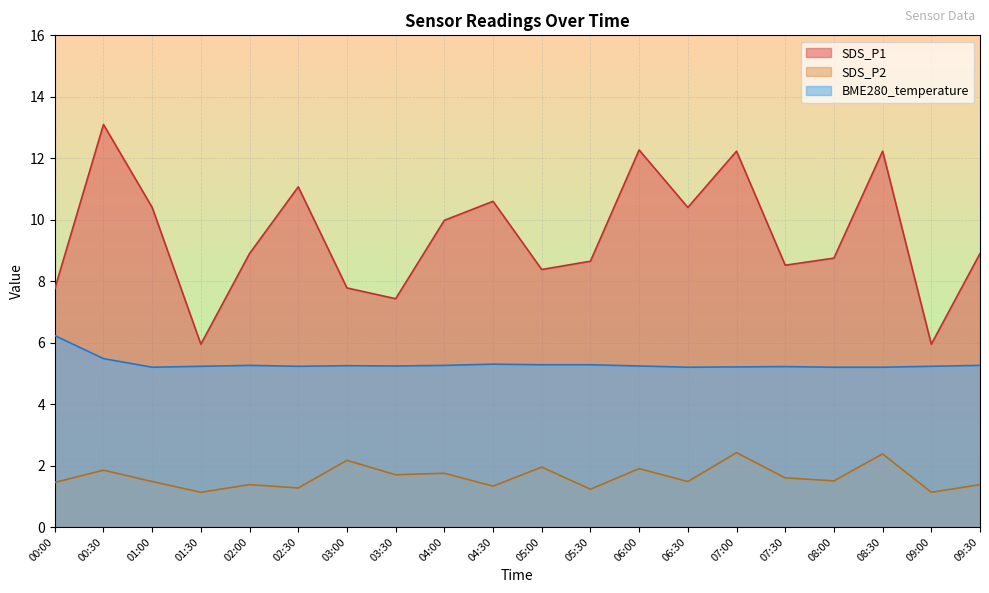

True or false: SDS_P2 has more than 1 points higher than both neighbors.

True